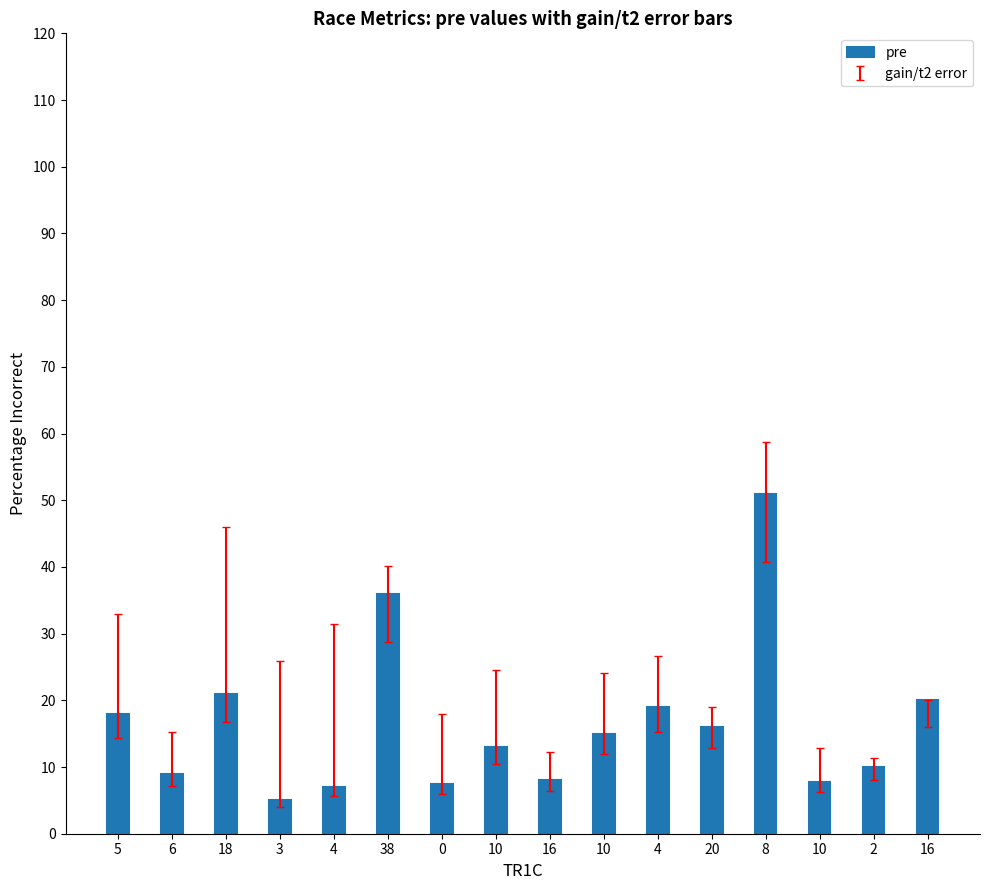

What is the sum of all values?

263.2